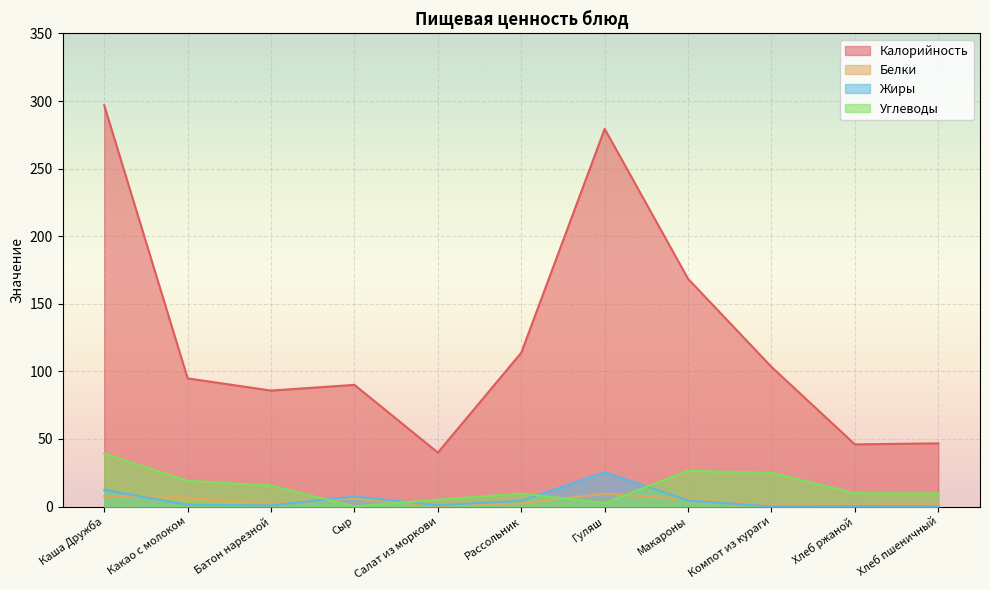

At which category does Жиры reach its first local peak?

Сыр